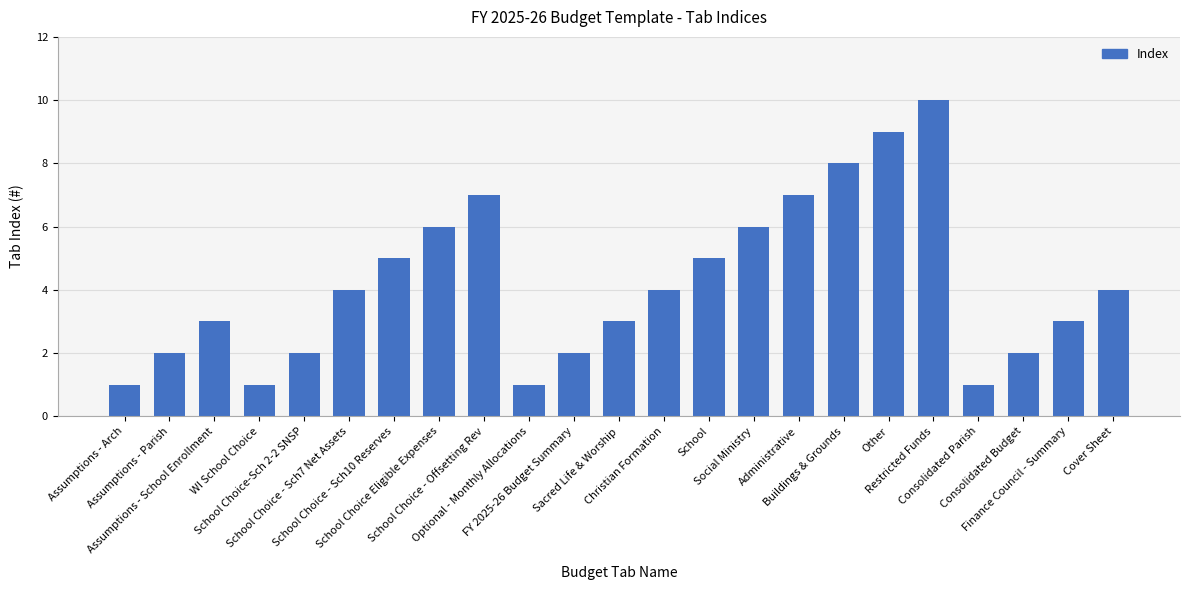

What position from the right is Restricted Funds?

5